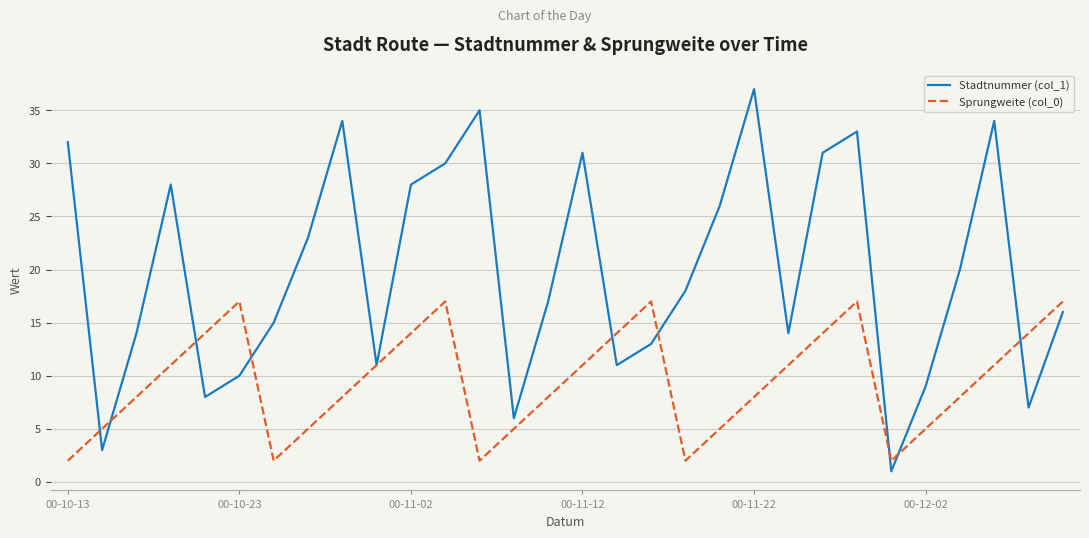

What is the maximum value shown in the chart?

37